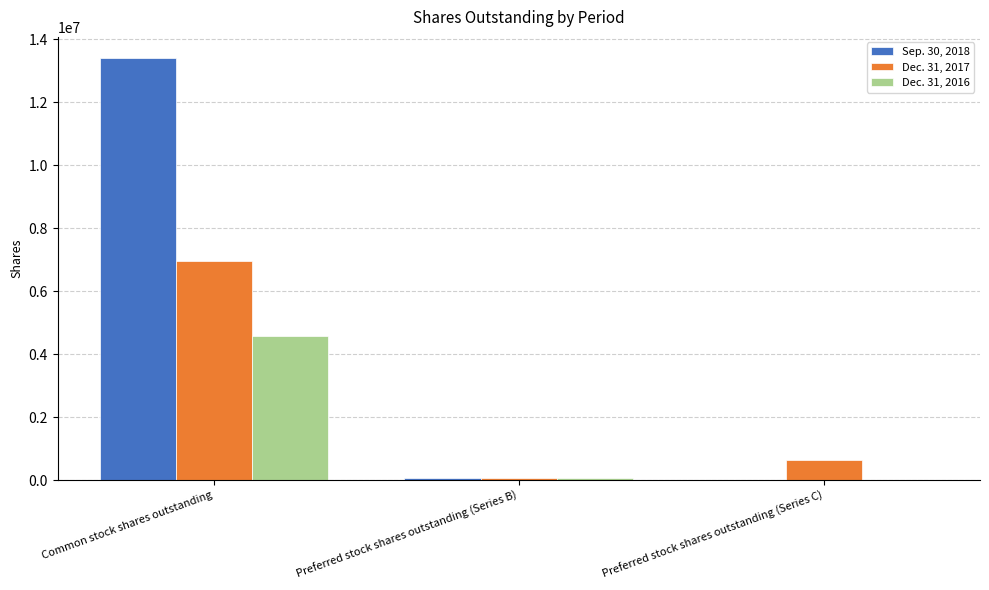

Reading left to right, list all the values displayed in this chart.

Sep. 30, 2018: 13398339	79246	0
Dec. 31, 2017: 6943283	79246	647819
Dec. 31, 2016: 4564428	79246	0